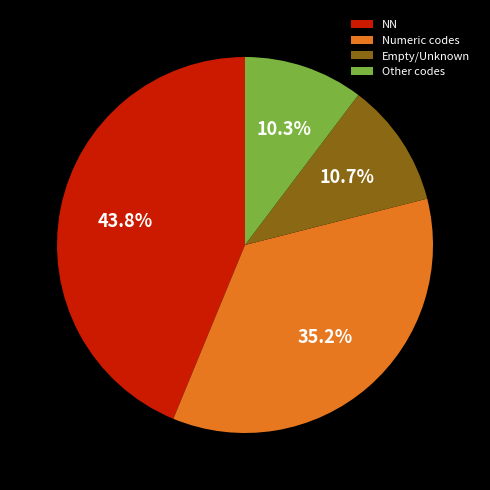

What is the largest slice in the pie chart?

NN